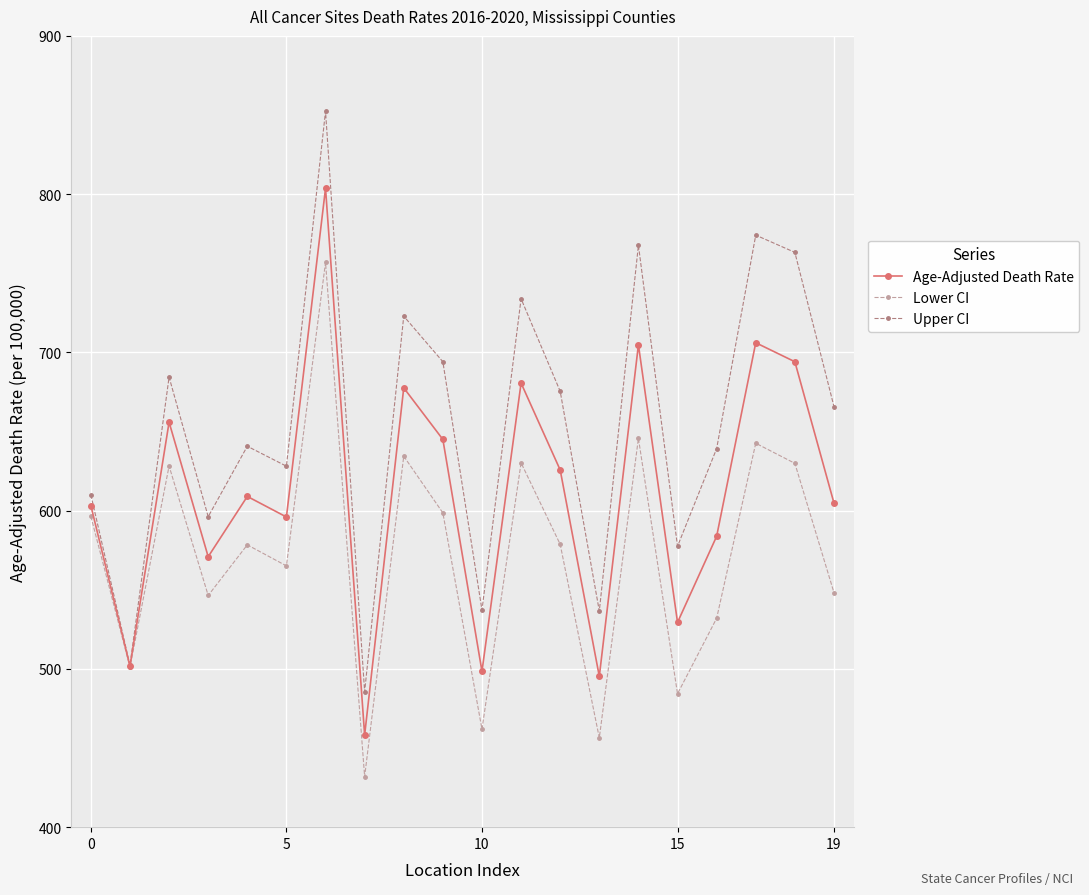

What is the minimum value for Age-Adjusted Death Rate?

458.2